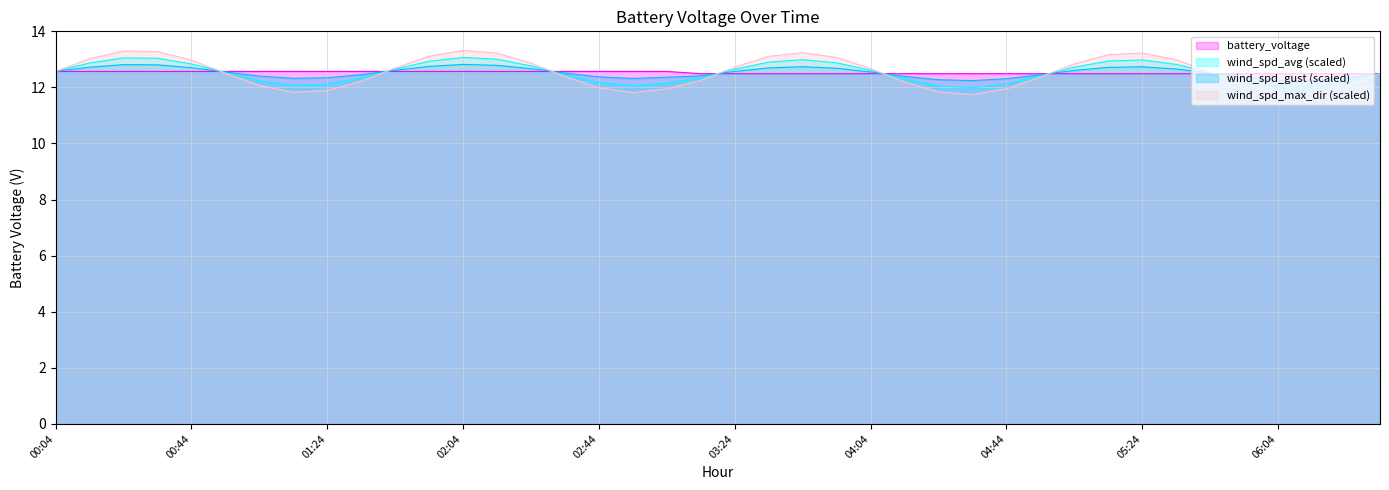

What position from the right is 06:14?

3